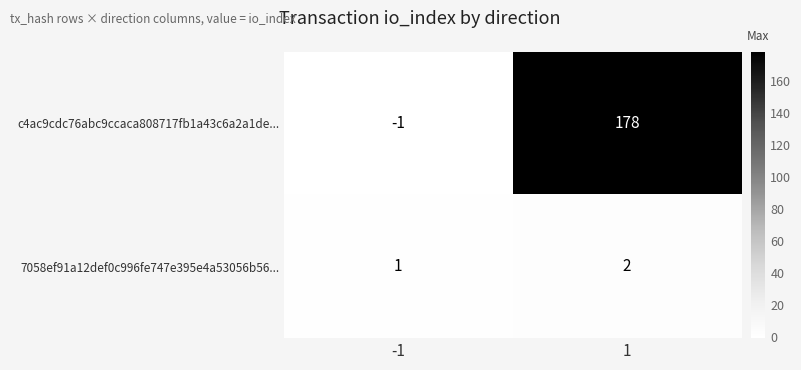

Reading left to right, transcribe all the data shown in this chart.

c4ac9cdc76abc9ccaca808717fb1a43c6a2a1de...: -1	178
7058ef91a12def0c996fe747e395e4a53056b56...: 1	2